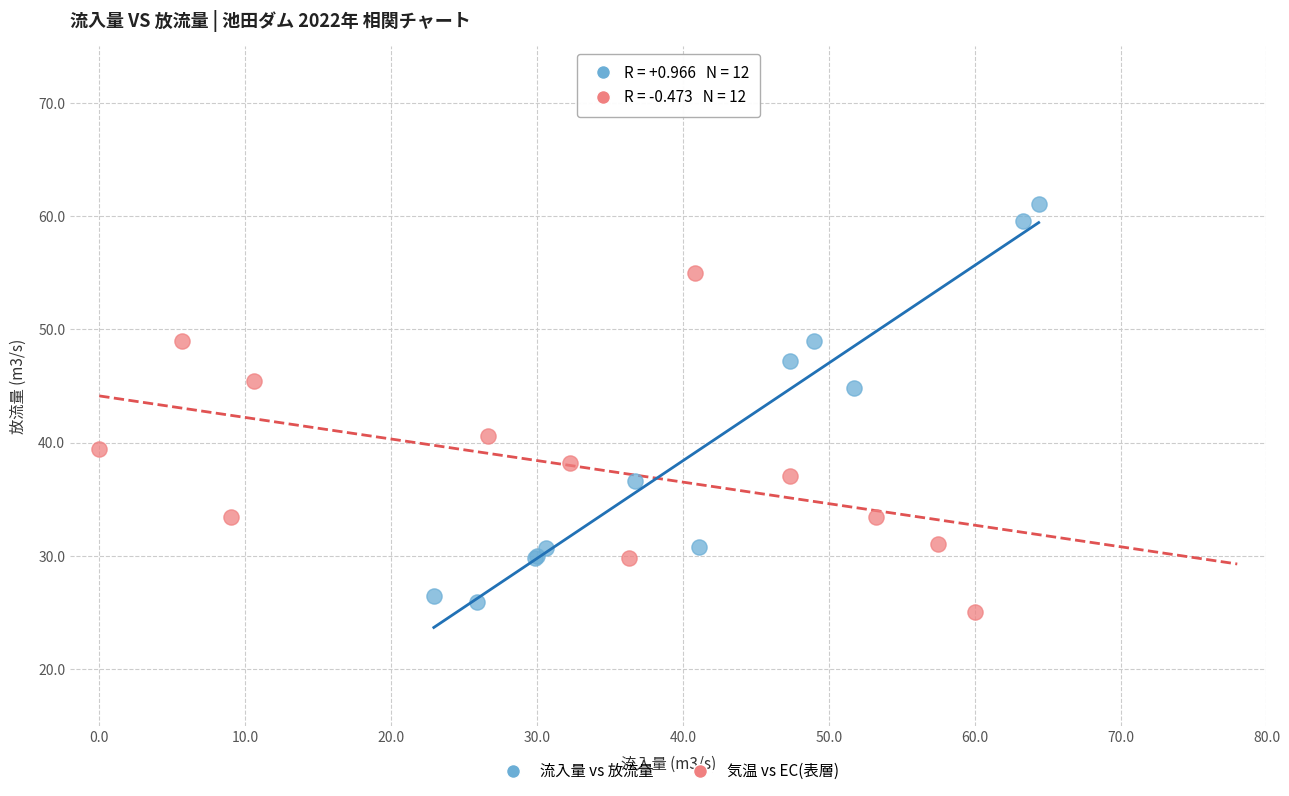

Which series reaches the maximum Y coordinate?

流入量 vs 放流量